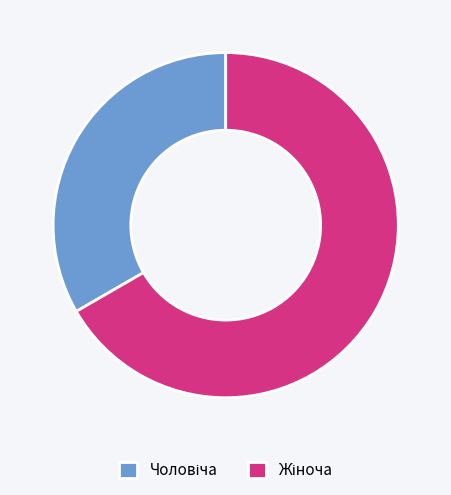

Is there a majority slice in this chart?

Yes